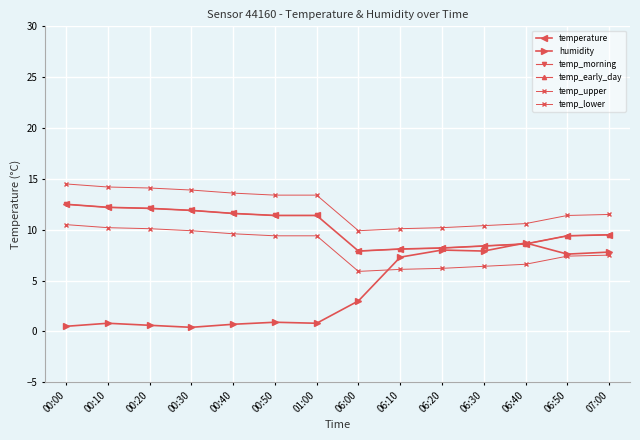

Which series ends up on top after the final intersection of humidity and temperature?

temperature